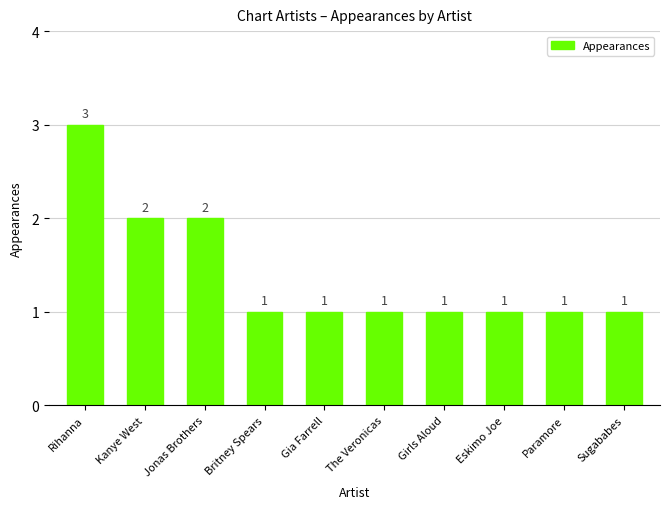

How many distinct data groups are displayed?

1